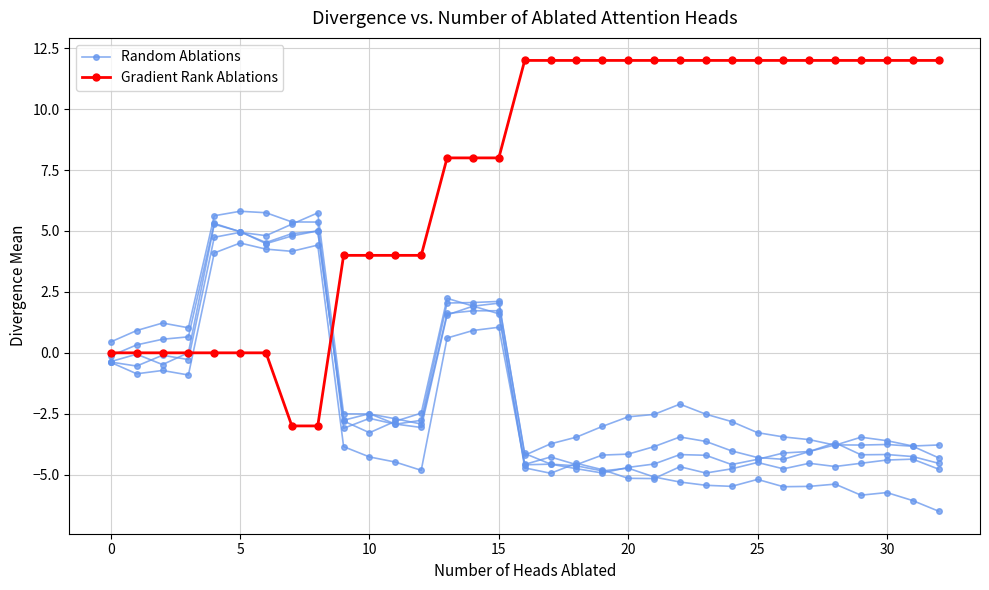

Reading left to right, extract all data points from this chart.

Random Ablations: -0.1	0.3	0.6	0.7	5.3	5.0	4.5	4.9	5.0	-2.8	-3.3	-2.8	-2.5	2.2	1.9	1.6	-4.6	-4.6	-4.6	-4.8	-4.7	-5.1	-5.3	-5.4	-5.5	-5.2	-5.5	-5.5	-5.4	-5.8	-5.7	-6.1	-6.5
Gradient Rank Ablations: 0.0	0.0	0.0	0.0	0.0	0.0	0.0	-3.0	-3.0	4.0	4.0	4.0	4.0	8.0	8.0	8.0	12.0	12.0	12.0	12.0	12.0	12.0	12.0	12.0	12.0	12.0	12.0	12.0	12.0	12.0	12.0	12.0	12.0